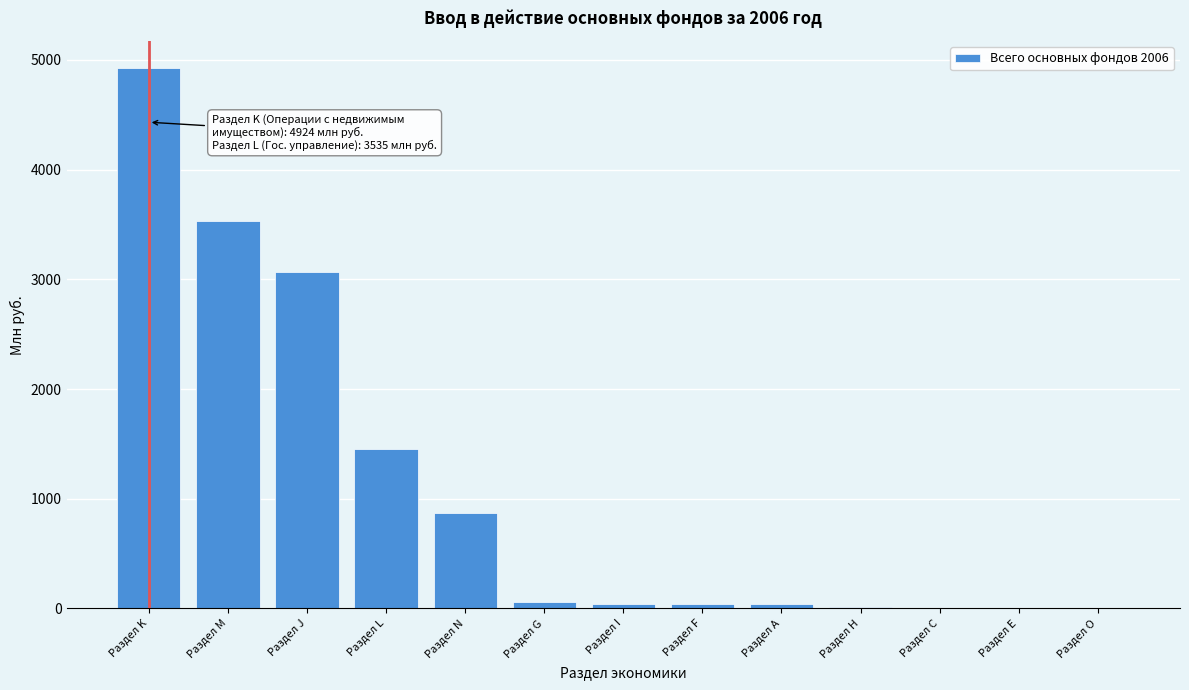

What is the sum of all values?

14057